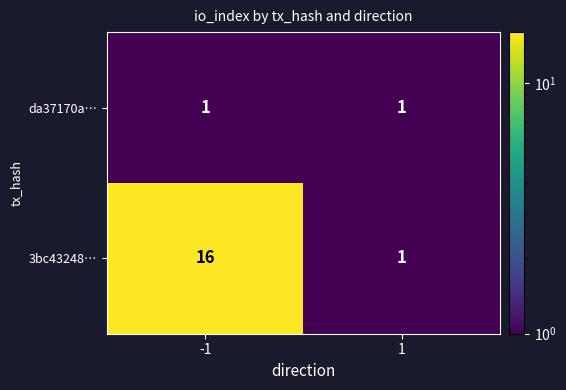

What is the maximum value for 3bc43248…?

16